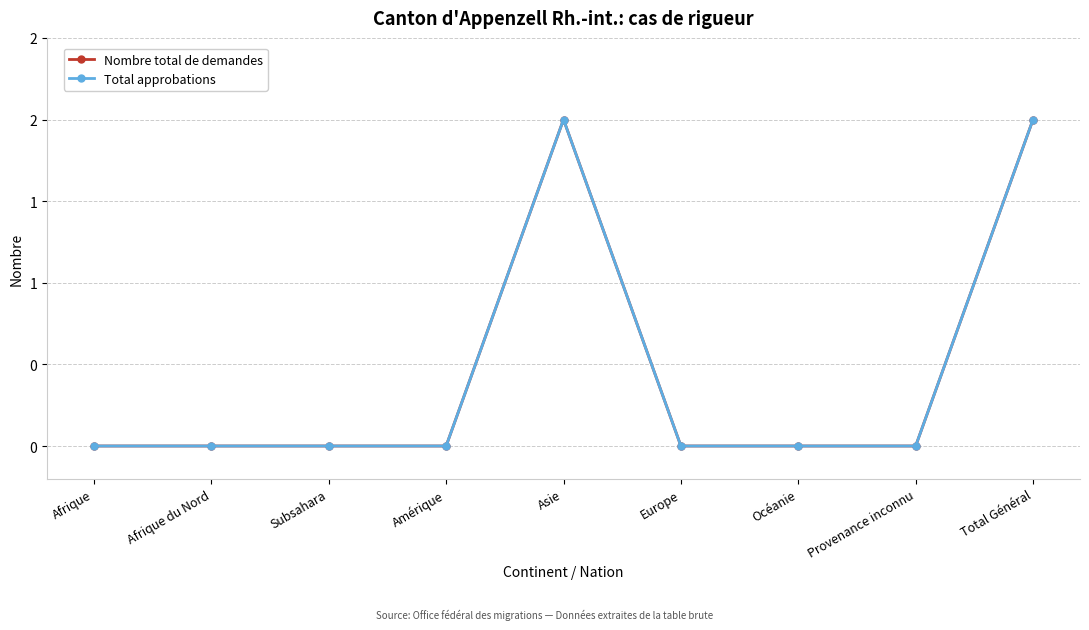

What is the maximum value for Total approbations?

2